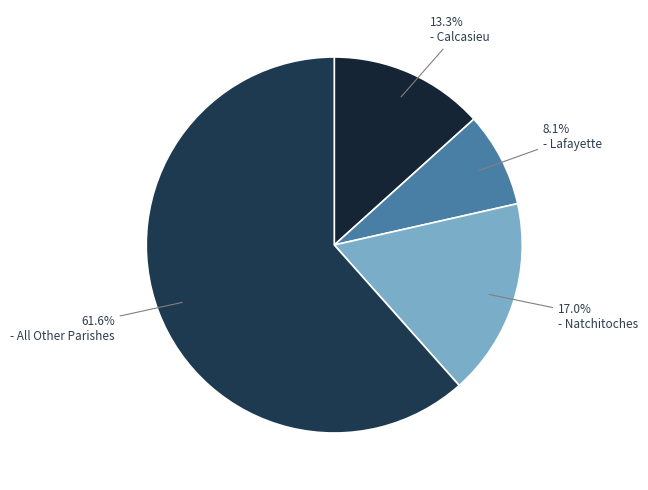

How many segments does this pie chart have?

4